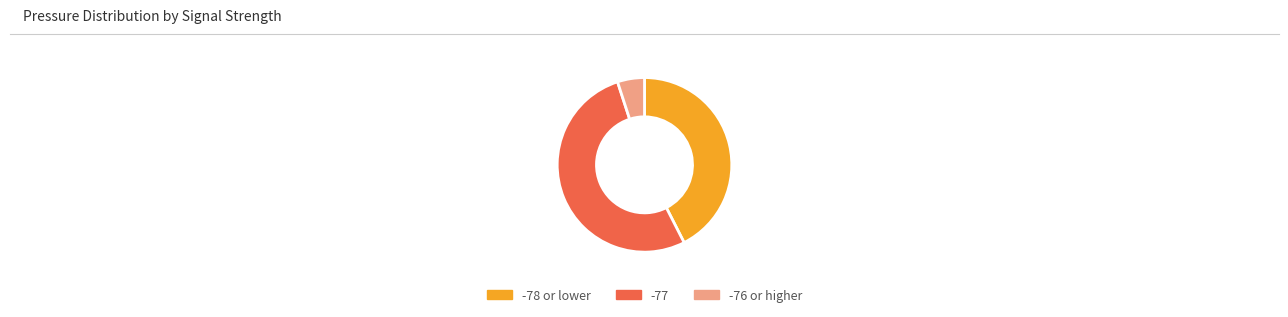

True or false: -77 accounts for 66% of the total.

False